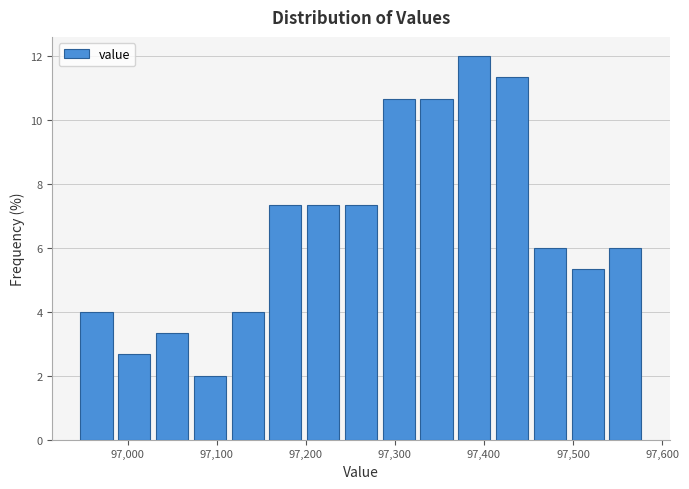

Over which range of the x-axis is the bar tallest?

97370 to 97410